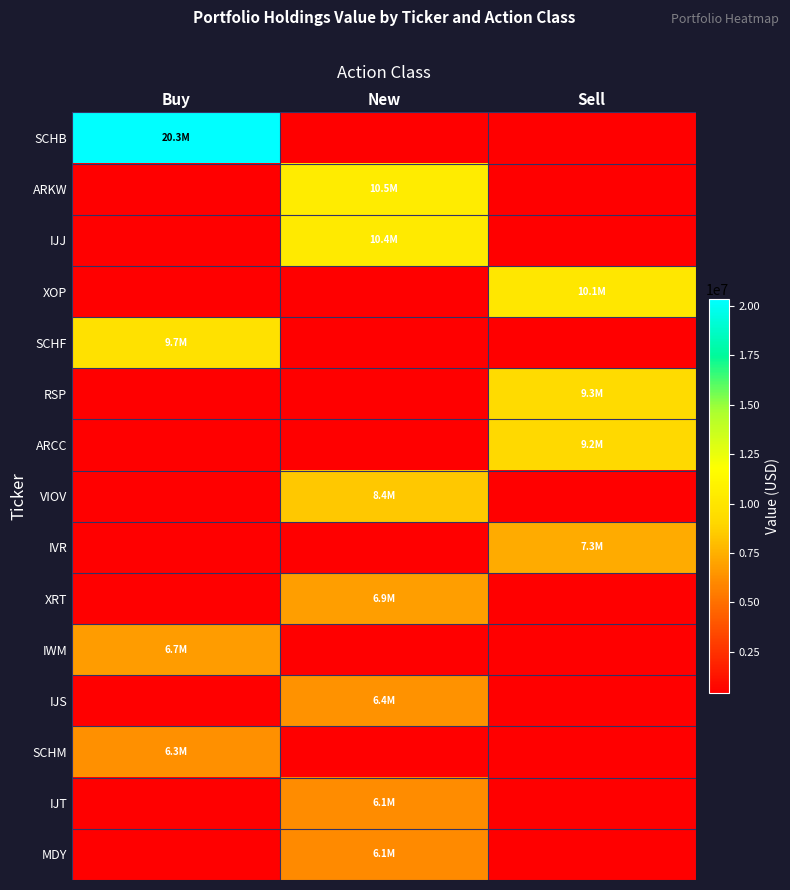

Which has a higher value, New or Buy?

Buy